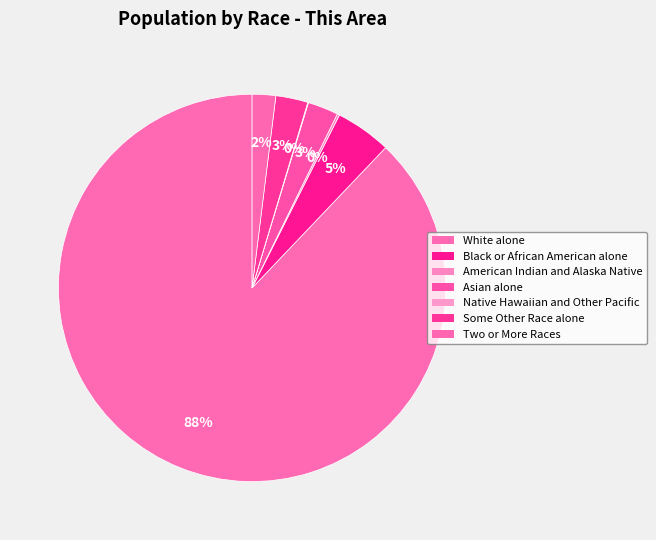

To the nearest percent, what is the difference between the largest and smallest slice percentages?

88%